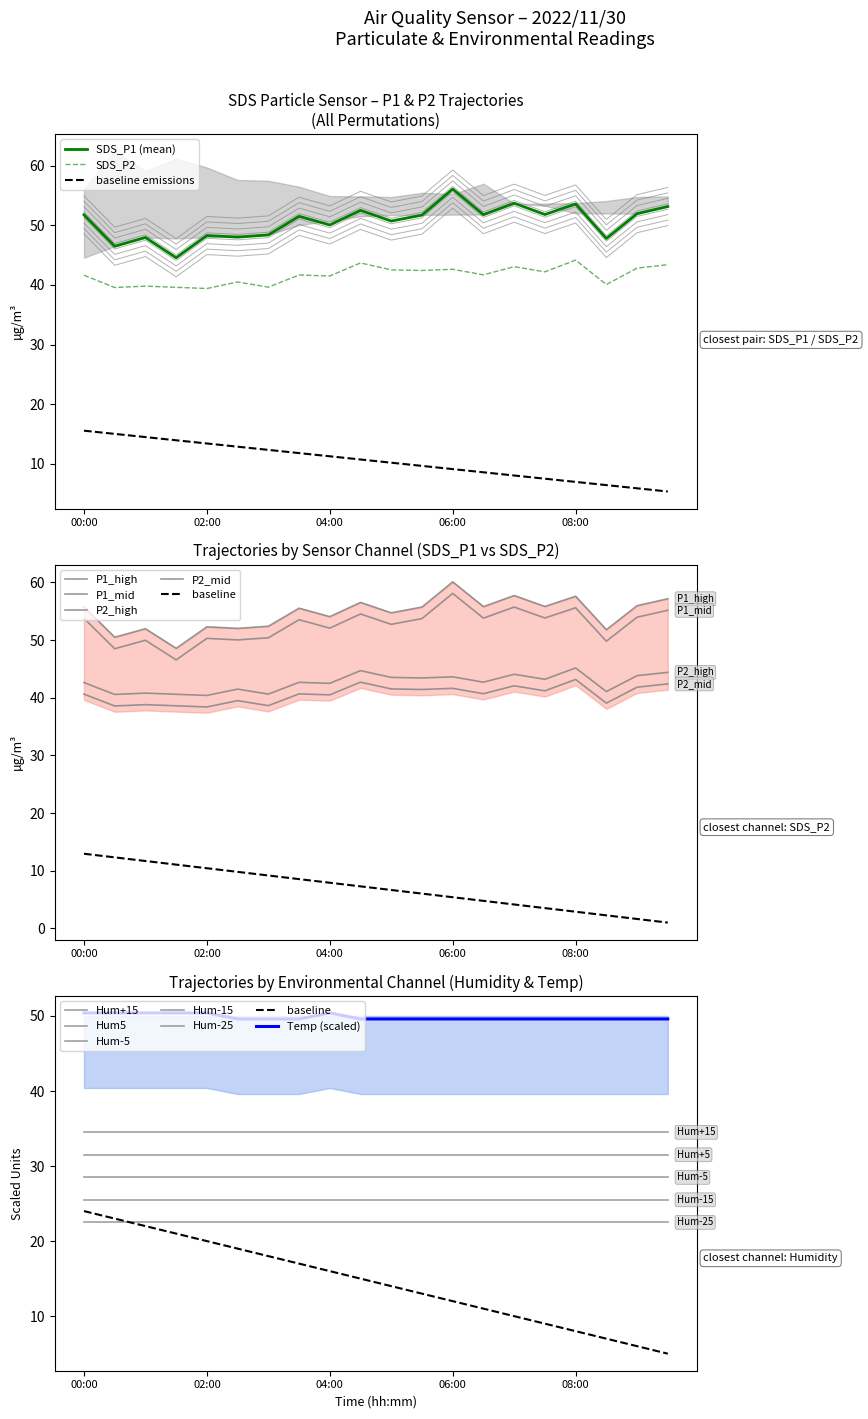

Read the SDS_P1 value at 04:00.

46.9